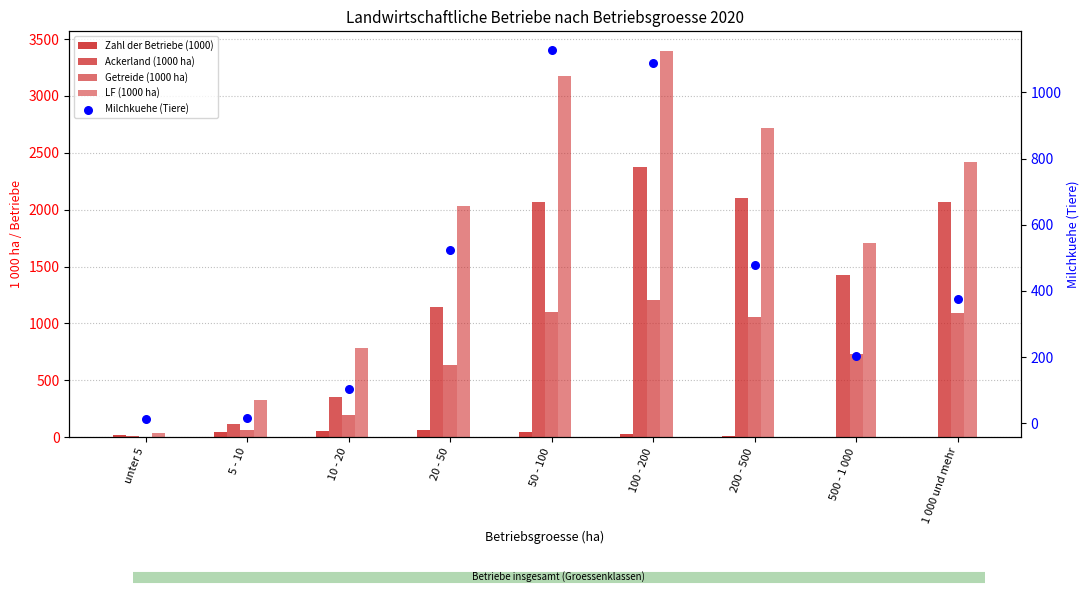

At how many categories does at least one series exceed 2340?

4